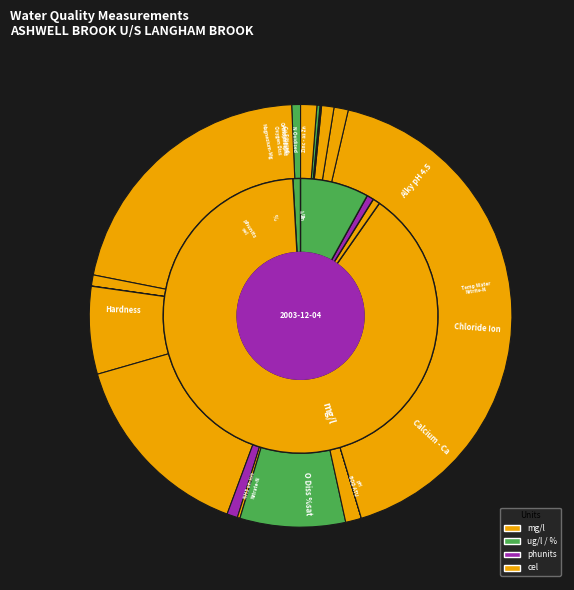

How many slices are in this pie chart?

18